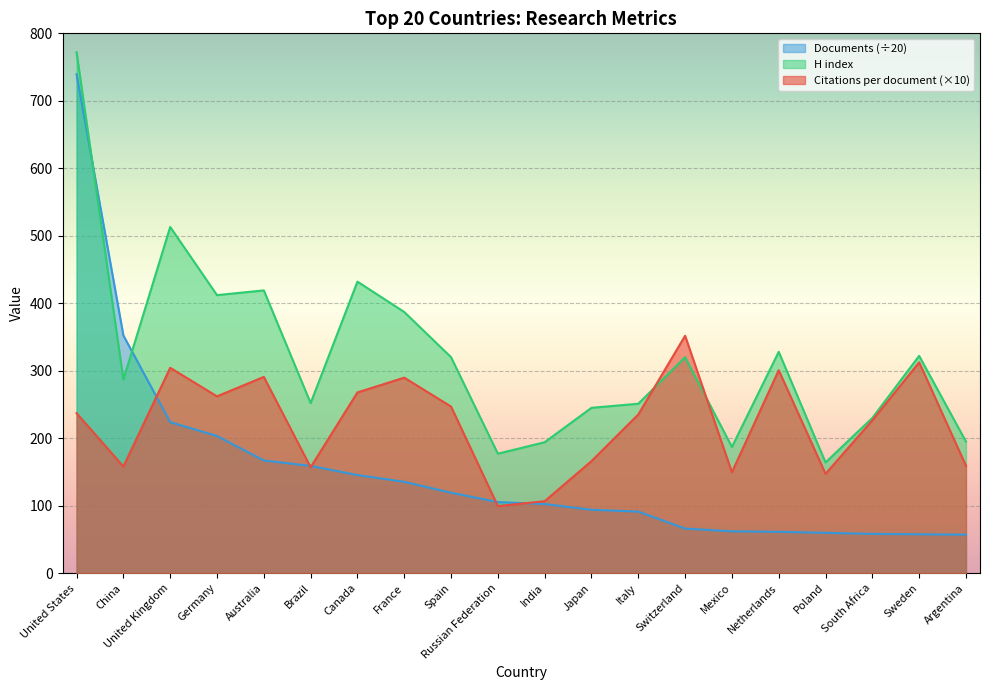

Rank the series at Australia from lowest to highest value.

Documents (÷20), Citations per document (×10), H index